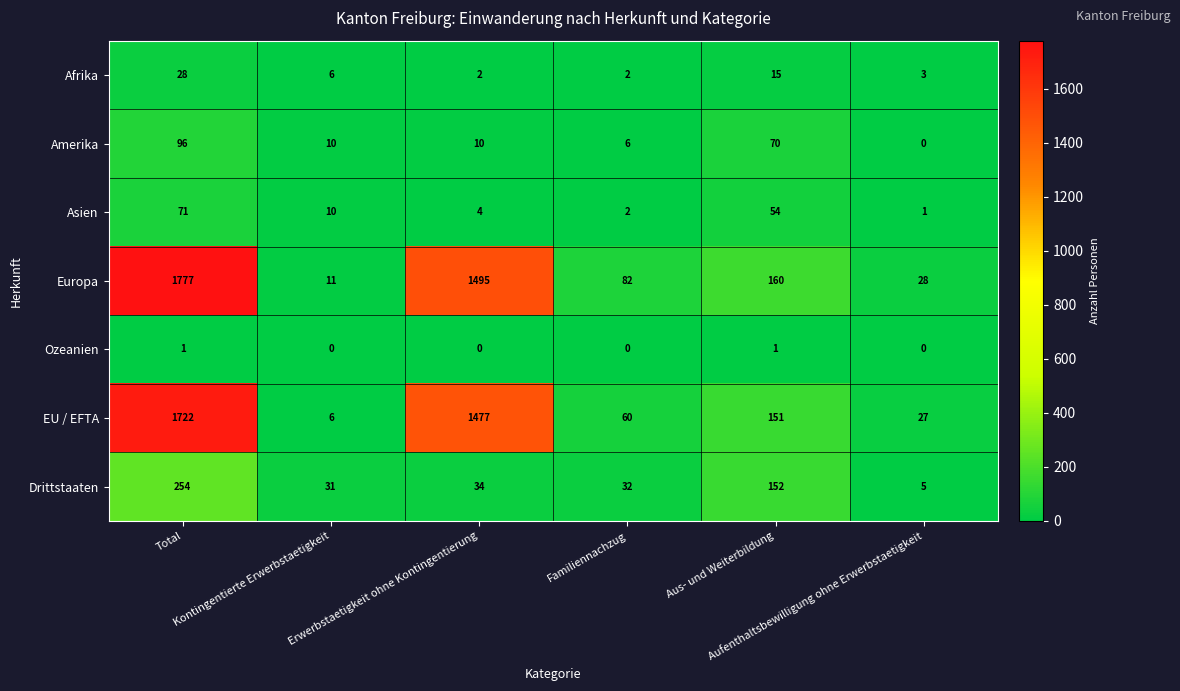

Which series has the widest spread of values?

Europa